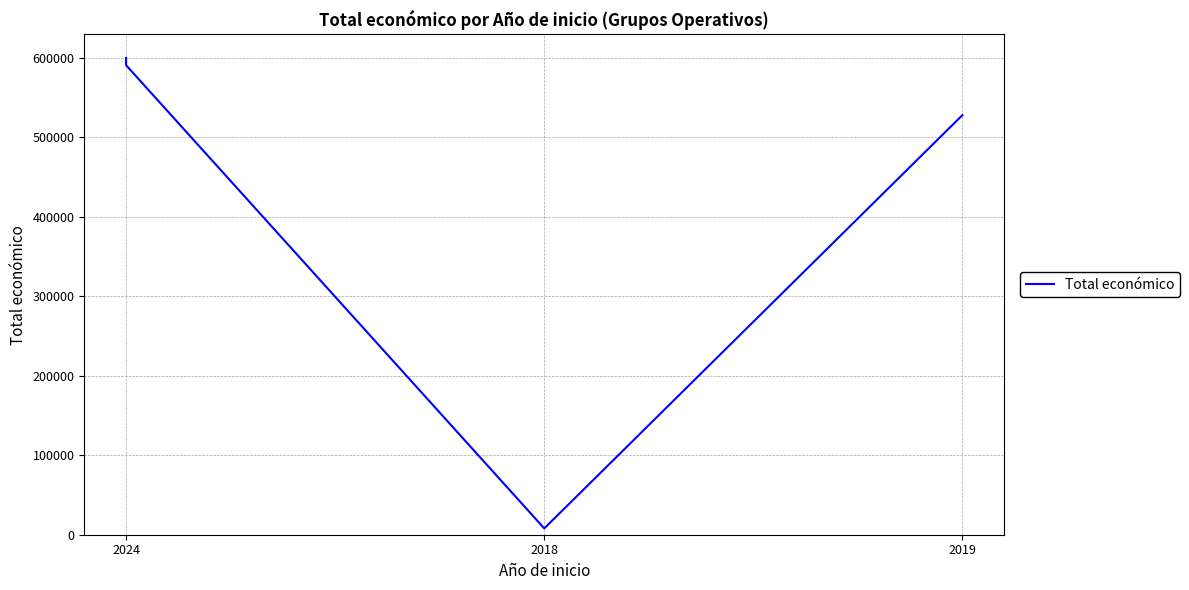

How many values are below 590712?

2